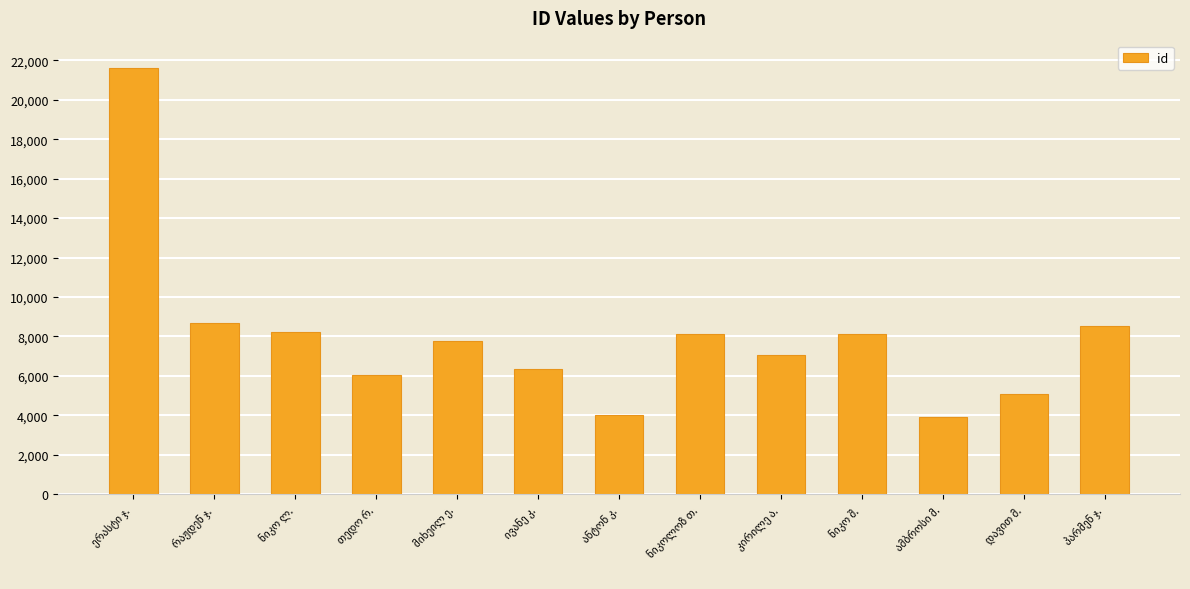

What is the difference between the second highest and minimum values?

4805